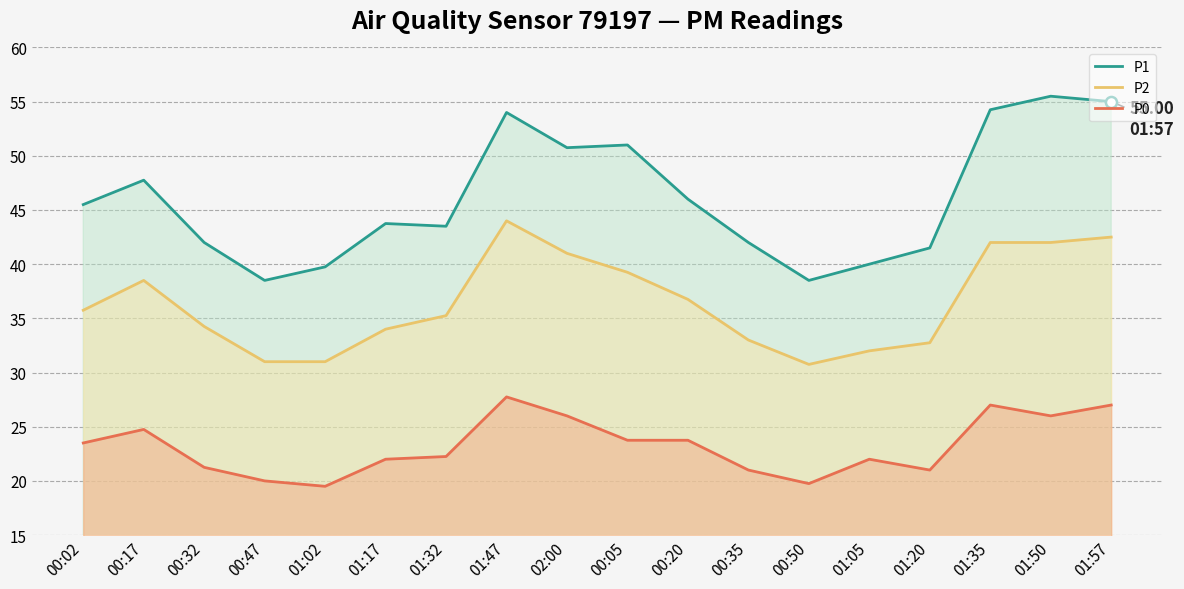

What is the total value across all series at 01:05?

94.0